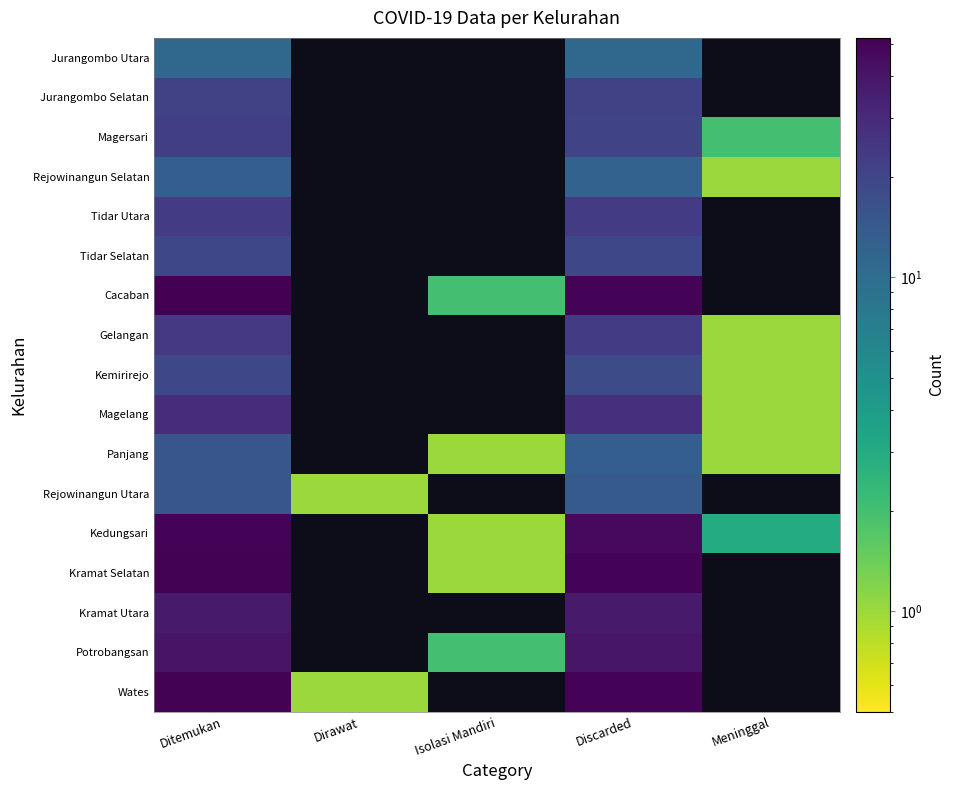

At which category does the chart reach its minimum across all series?

Dirawat